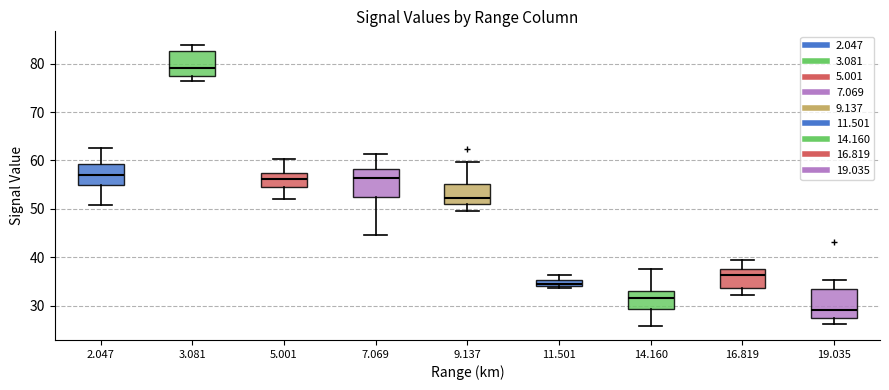

Which box's median line is the highest?

3.081